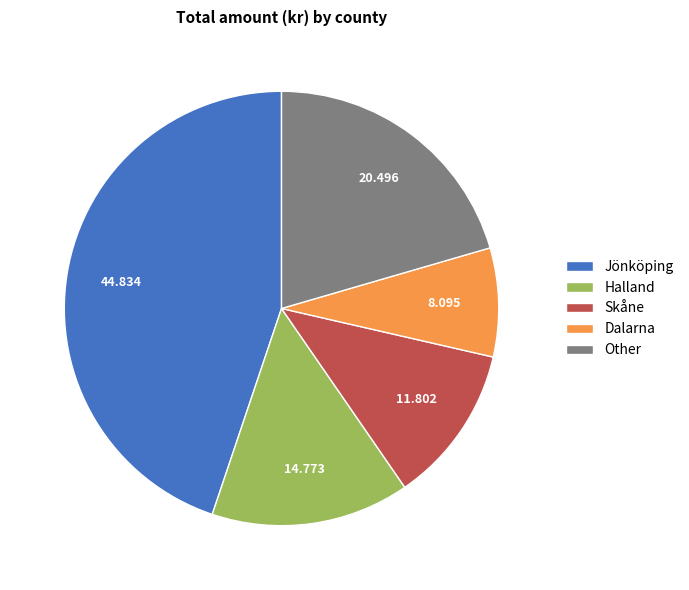

Is the sum of Other and Halland greater than half?

No